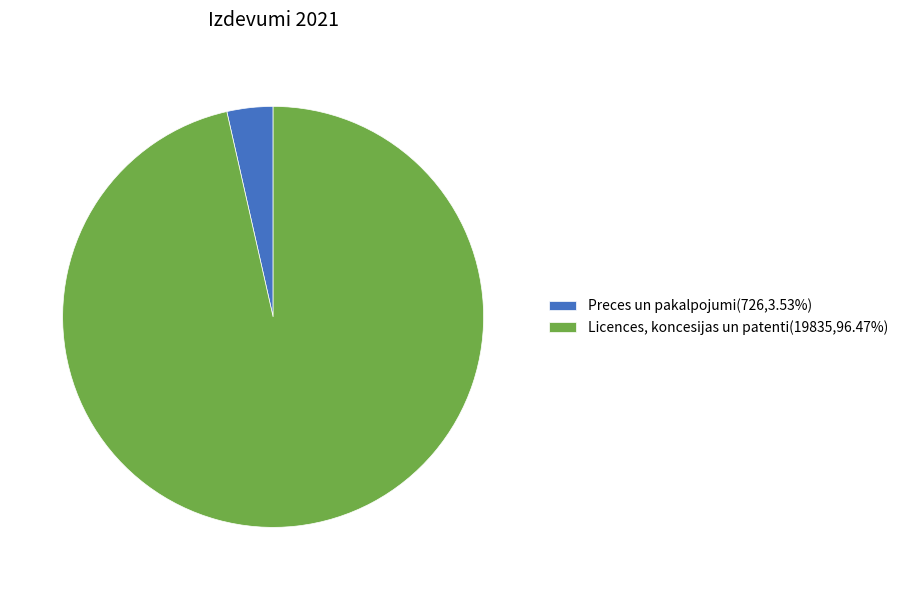

How many slices are in this pie chart?

2